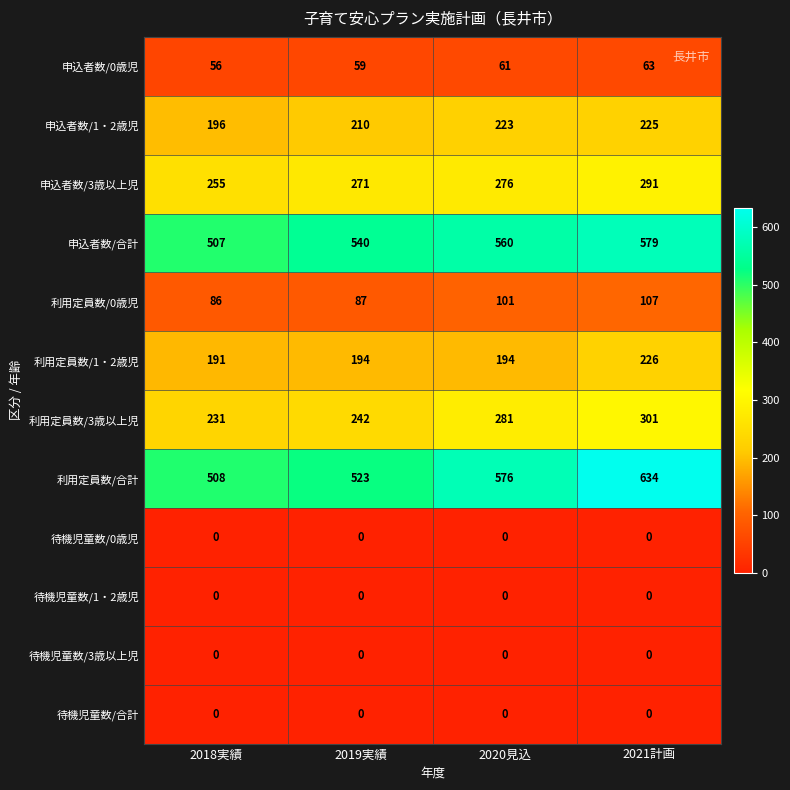

Rank the categories by 申込者数/0歳児 value from highest to lowest.

2021計画, 2020見込, 2019実績, 2018実績